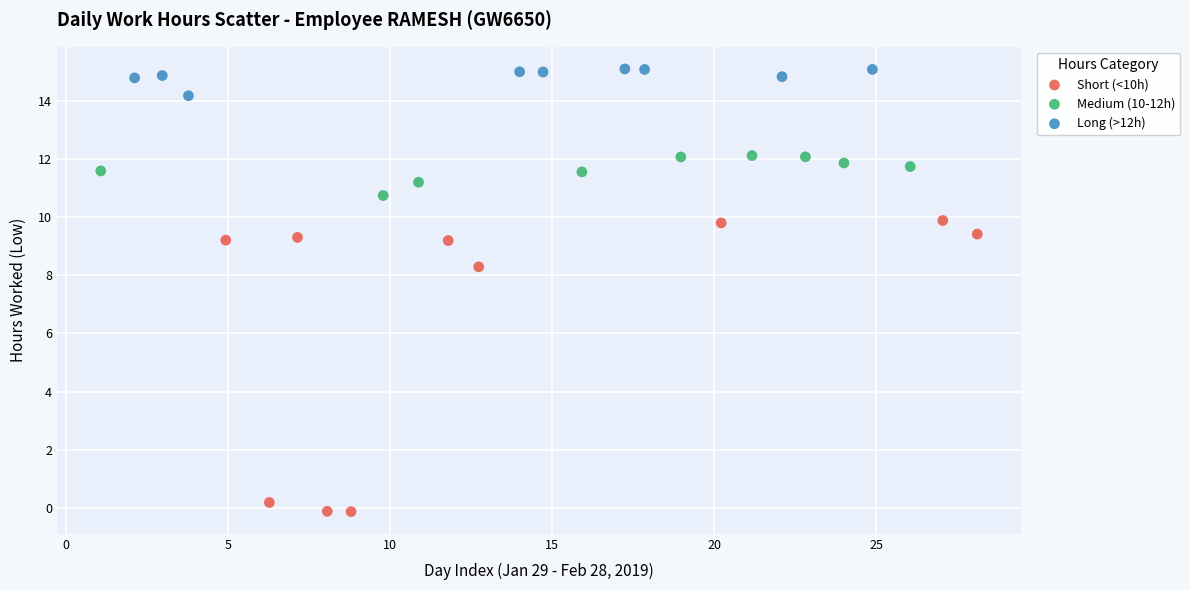

Which series reaches the minimum Y coordinate?

Short (<10h)